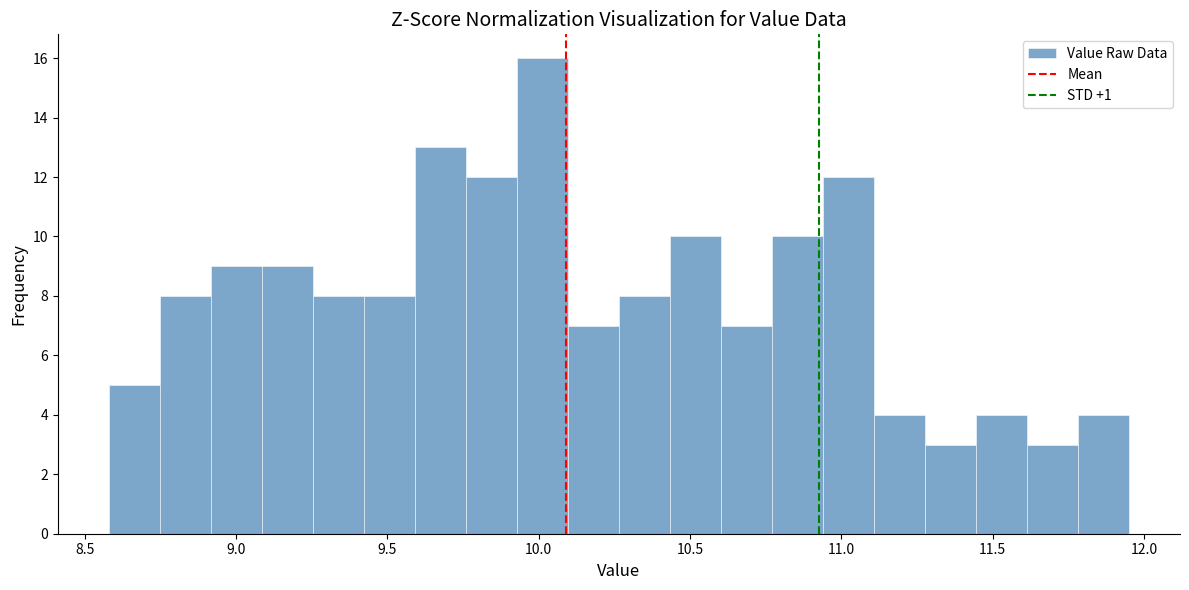

Around what value on the x-axis is the tallest bar? Give the approximate position of its centre, as read against the axis.

10.00